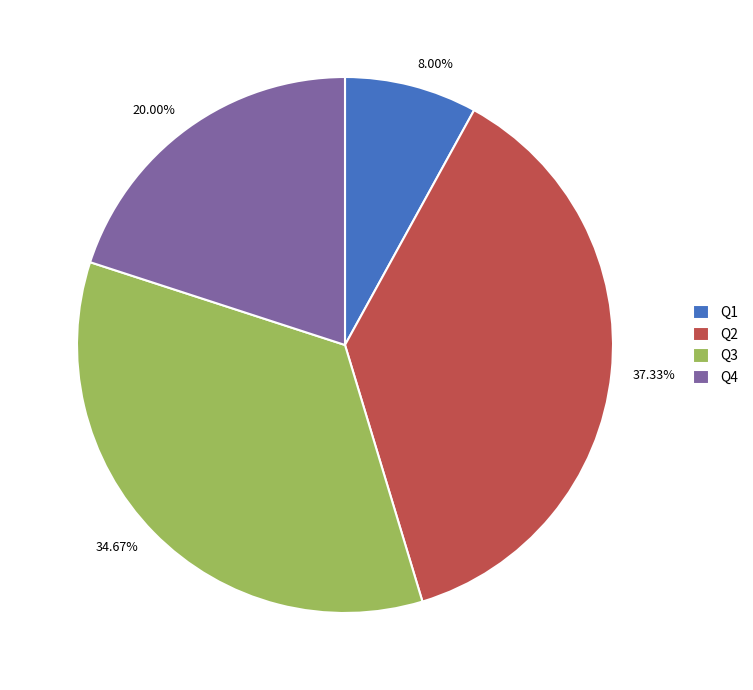

What is the ratio of the value at Q2 to the value at Q1?

4.7